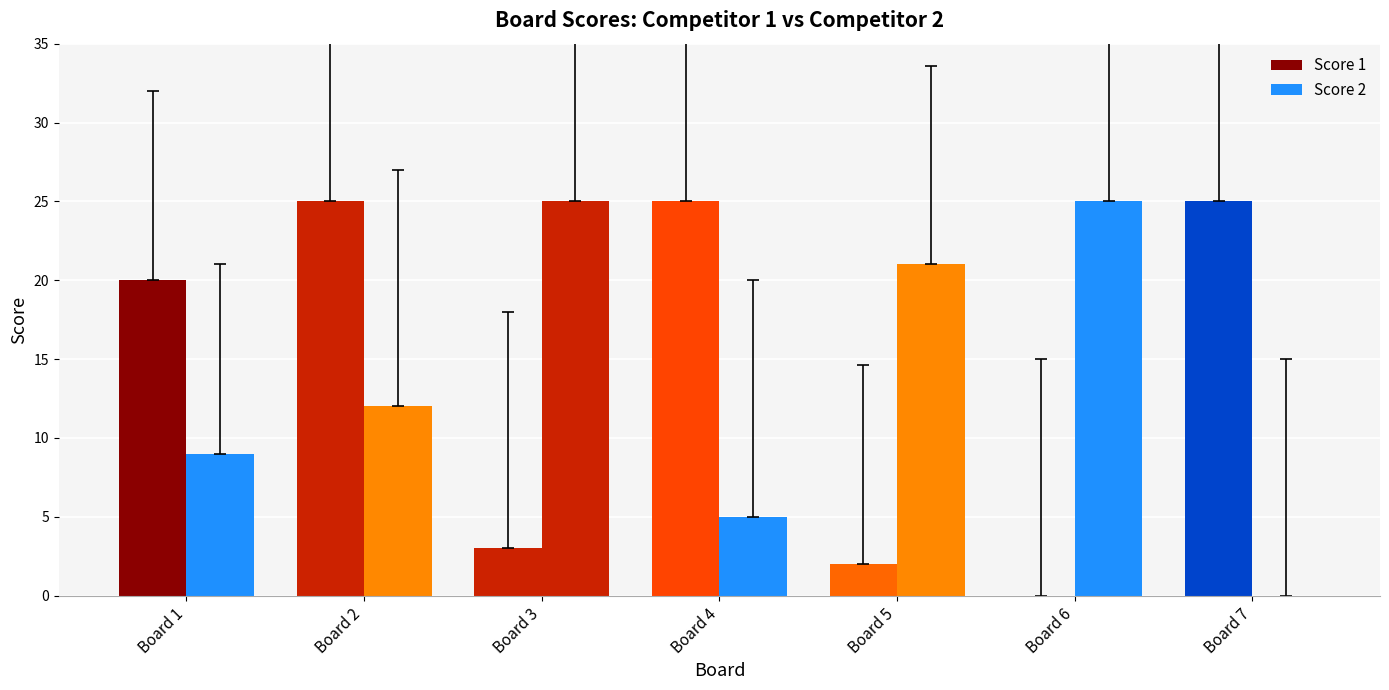

Is it true that Score 2 equals 25 at Board 3?

True